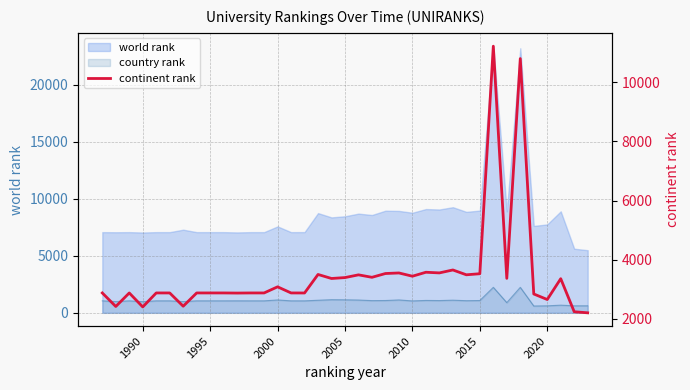

What is the maximum value shown in the chart?

11219